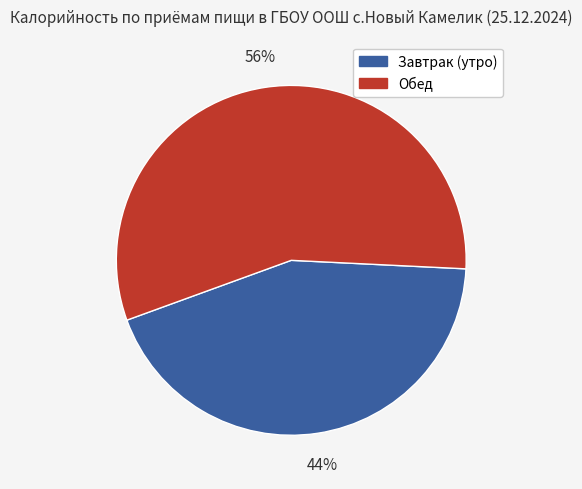

Which category accounts for the majority?

Обед